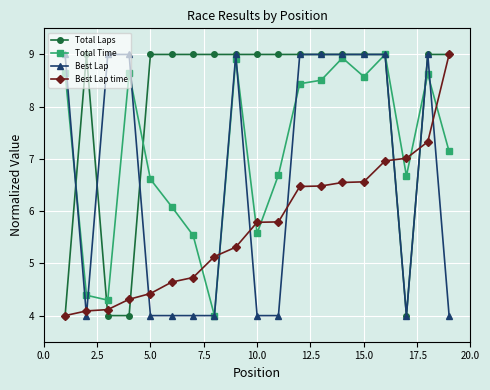

What is the value of the Best Lap time point at the 4th from the left?

4.3